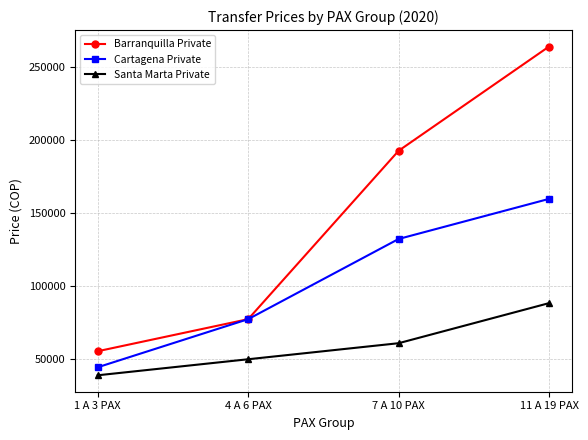

List the labels in order of Cartagena Private value, smallest first.

1 A 3 PAX, 4 A 6 PAX, 7 A 10 PAX, 11 A 19 PAX